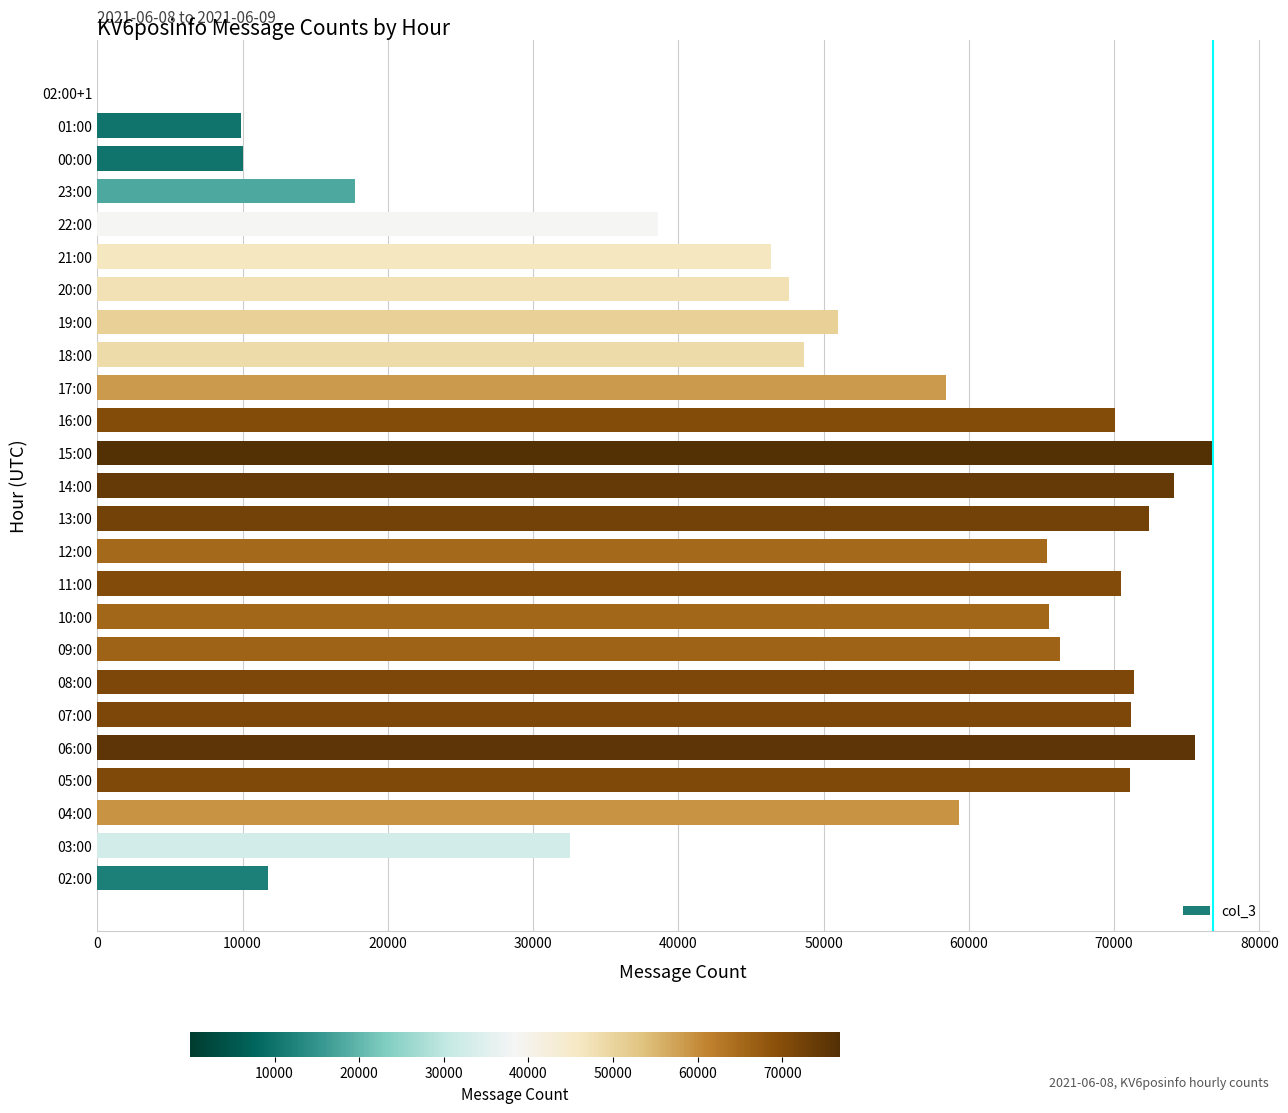

What is the greatest value displayed?

76815